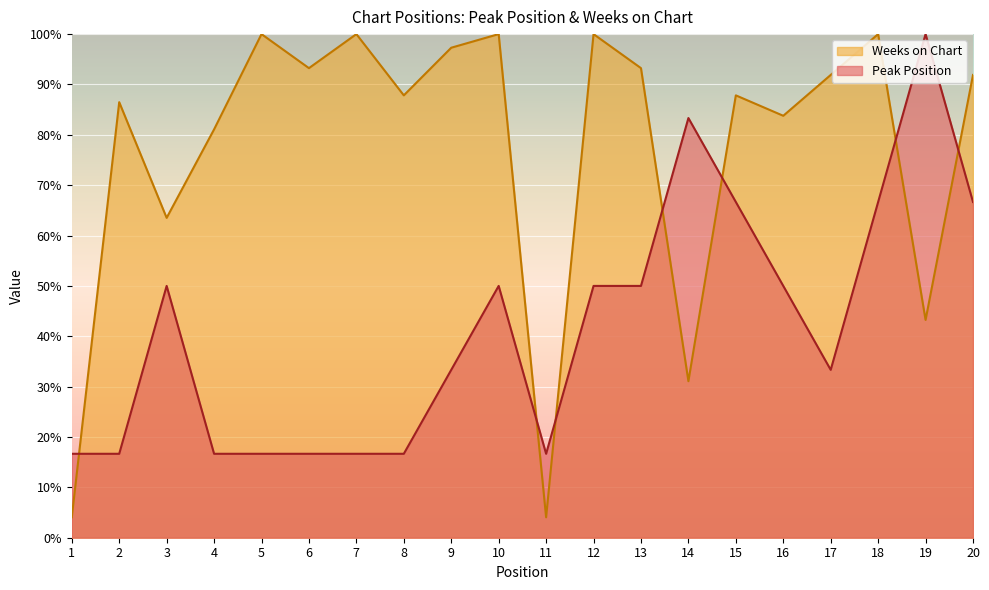

At which category does Weeks on Chart reach its first local peak?

2